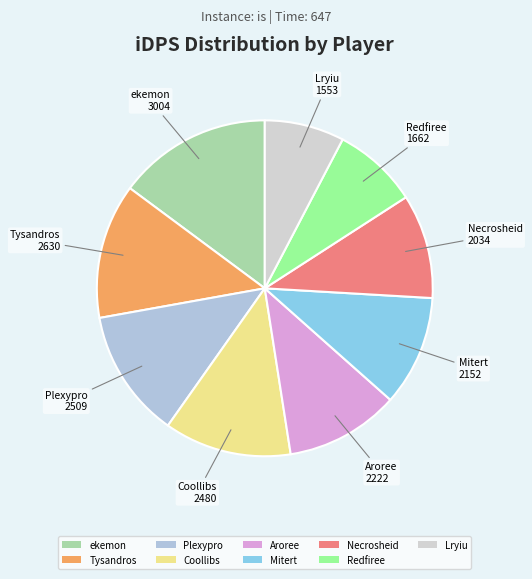

Which slice is the smallest?

Lryiu